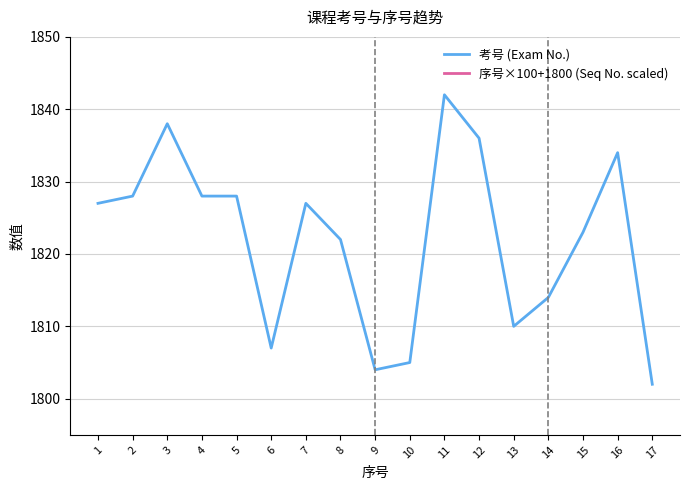

At which category is the sum across all series the highest?

17